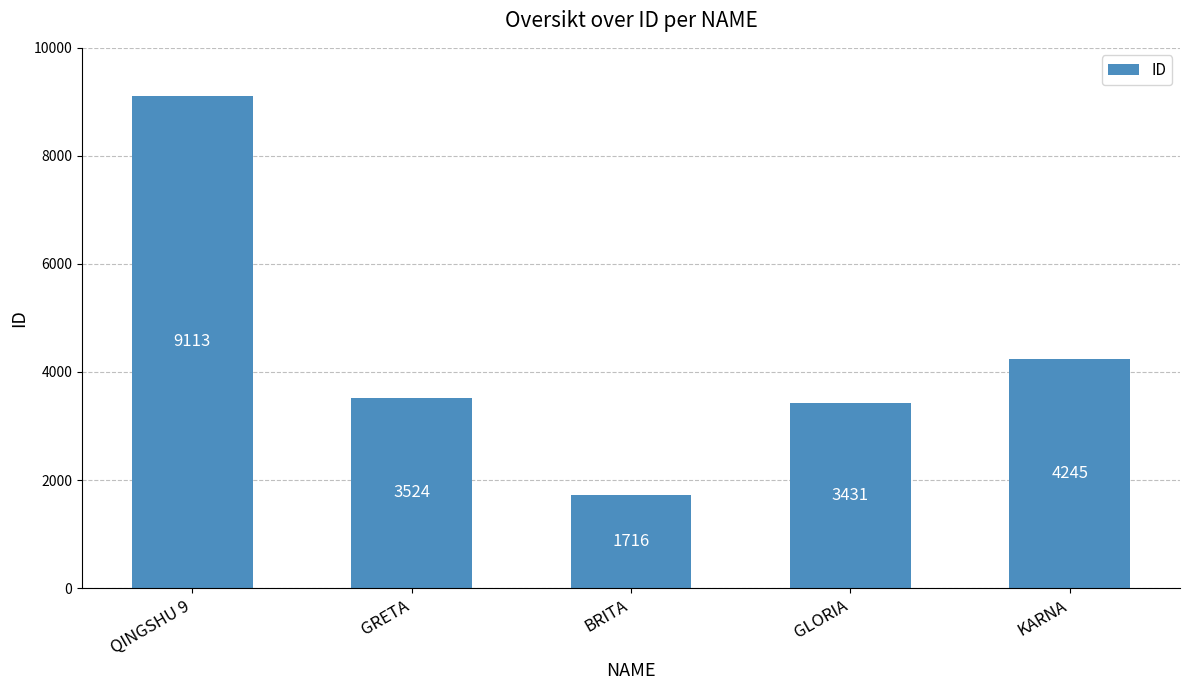

At which category does the chart reach its peak across all series?

QINGSHU 9